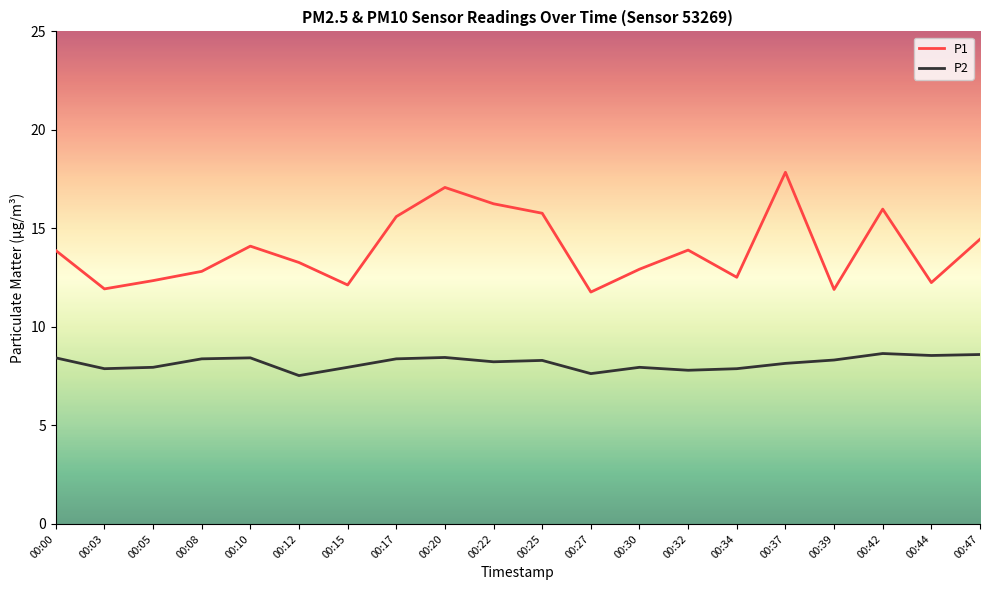

List the series in order of their peak value, highest first.

P1, P2